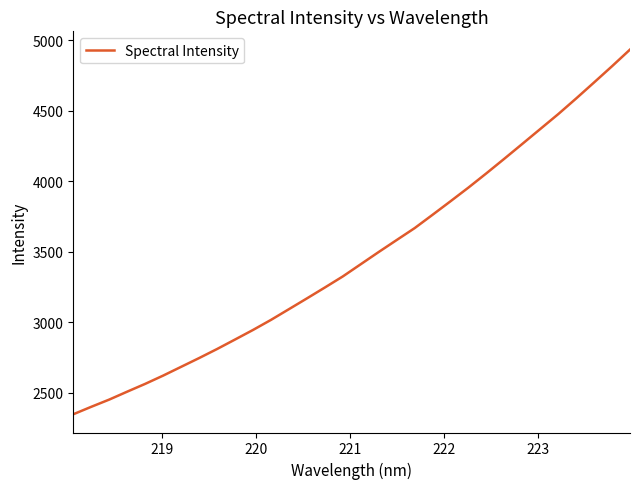

Is this an area chart (filled region under the line)?

No